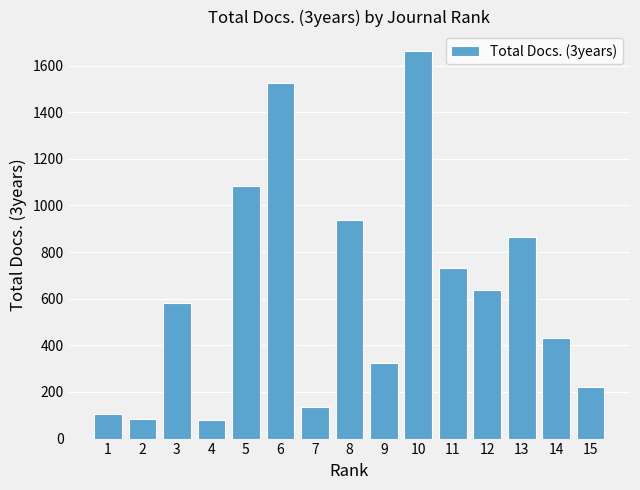

What is the difference between the maximum and second lowest values?

1580